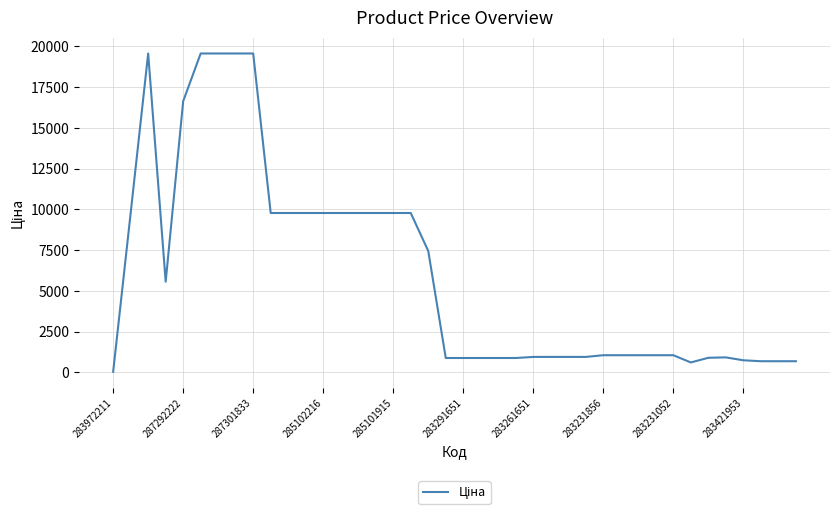

What is the maximum value shown in the chart?

19564.9